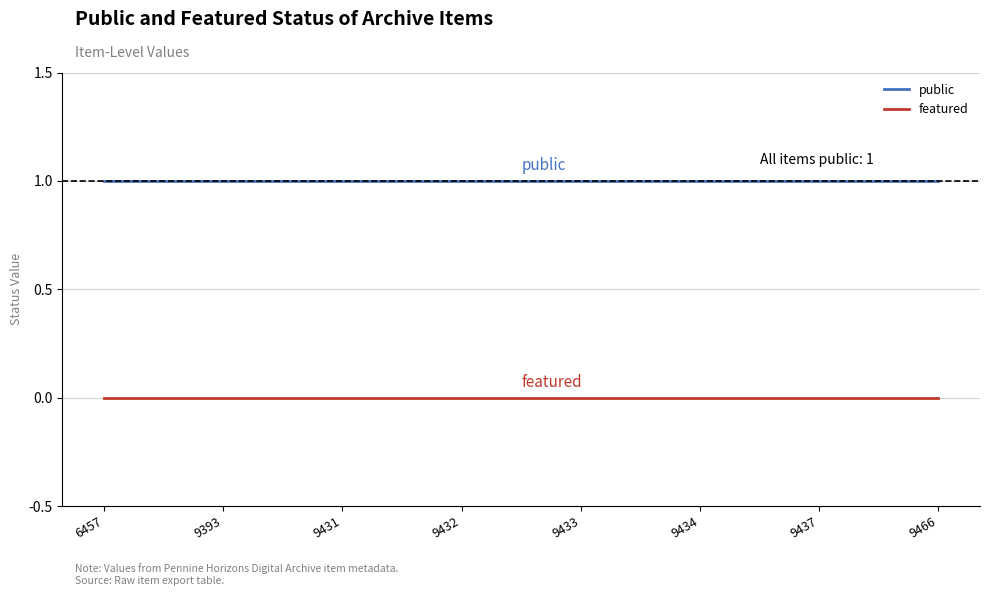

How many lines are shown in the chart?

2